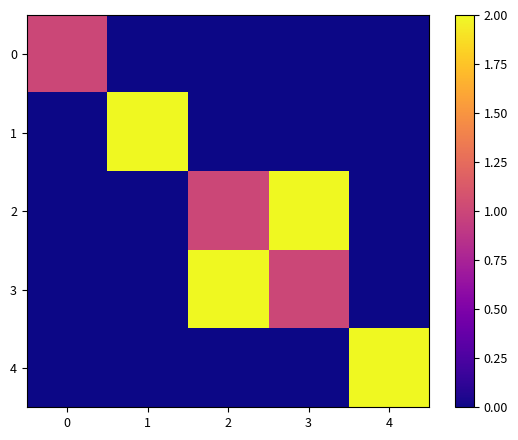

At which category does the chart reach its minimum across all series?

1